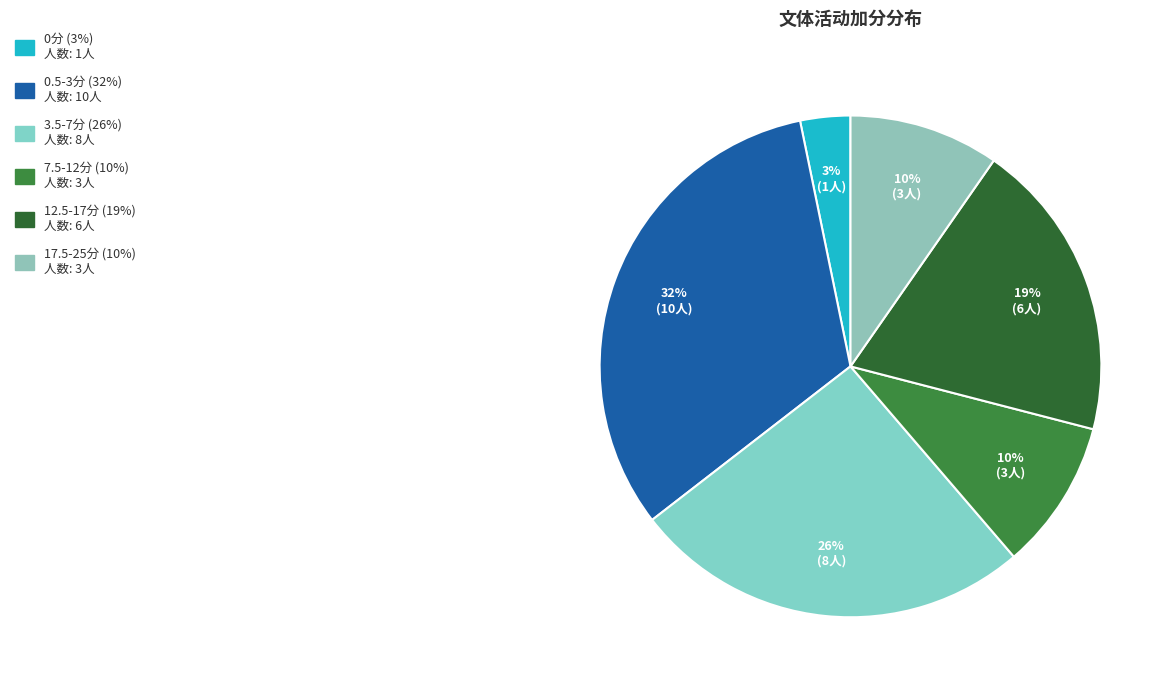

Count the number of slices in the pie.

6